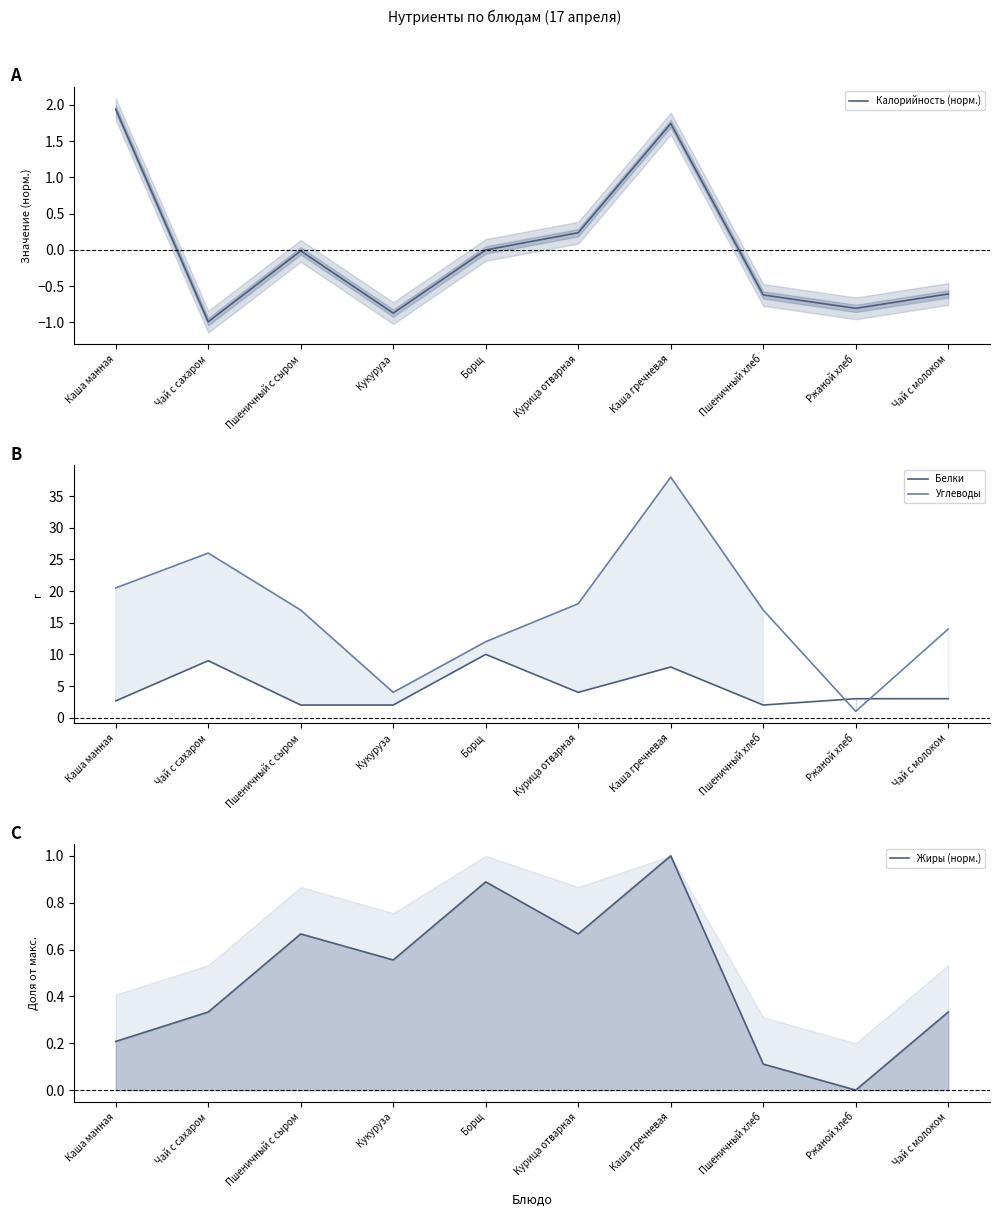

What is the label of the 8th point from the right?

Пшеничный с сыром